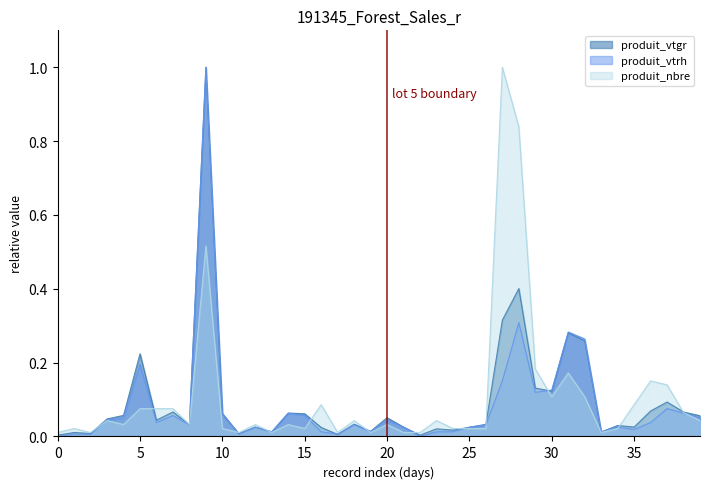

At which category is the sum across all series the highest?

9